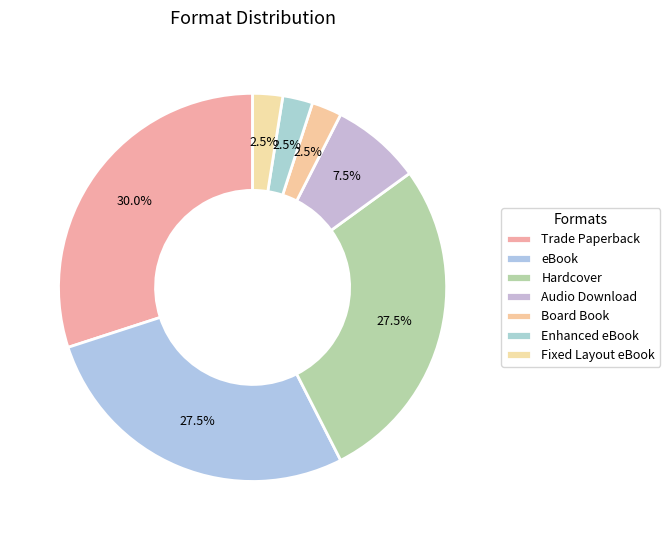

How many segments does this pie chart have?

7